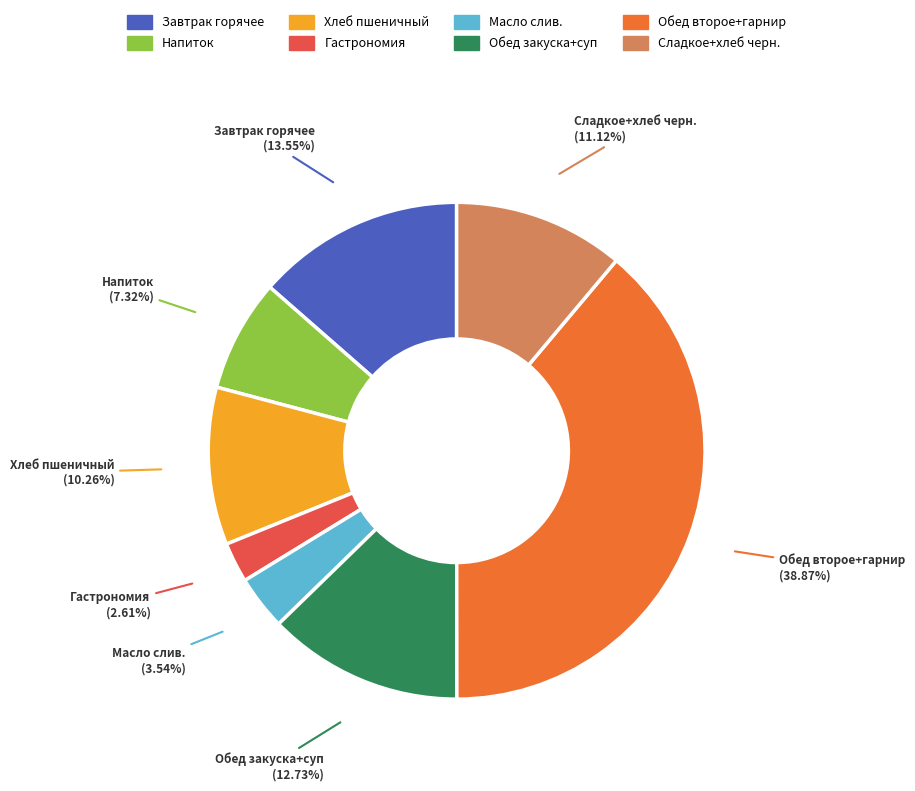

Which category has the biggest portion of the pie?

Обед второе+гарнир